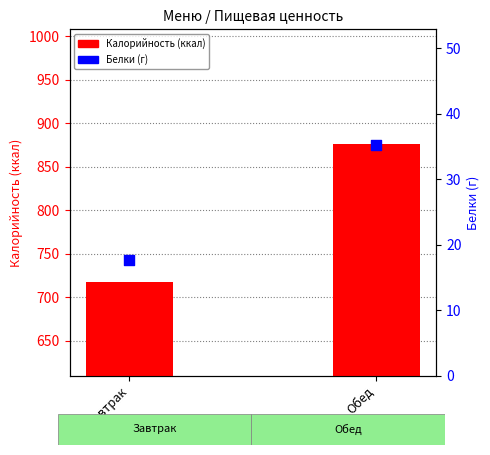

Which series has the largest total across all categories?

Калорийность (ккал)